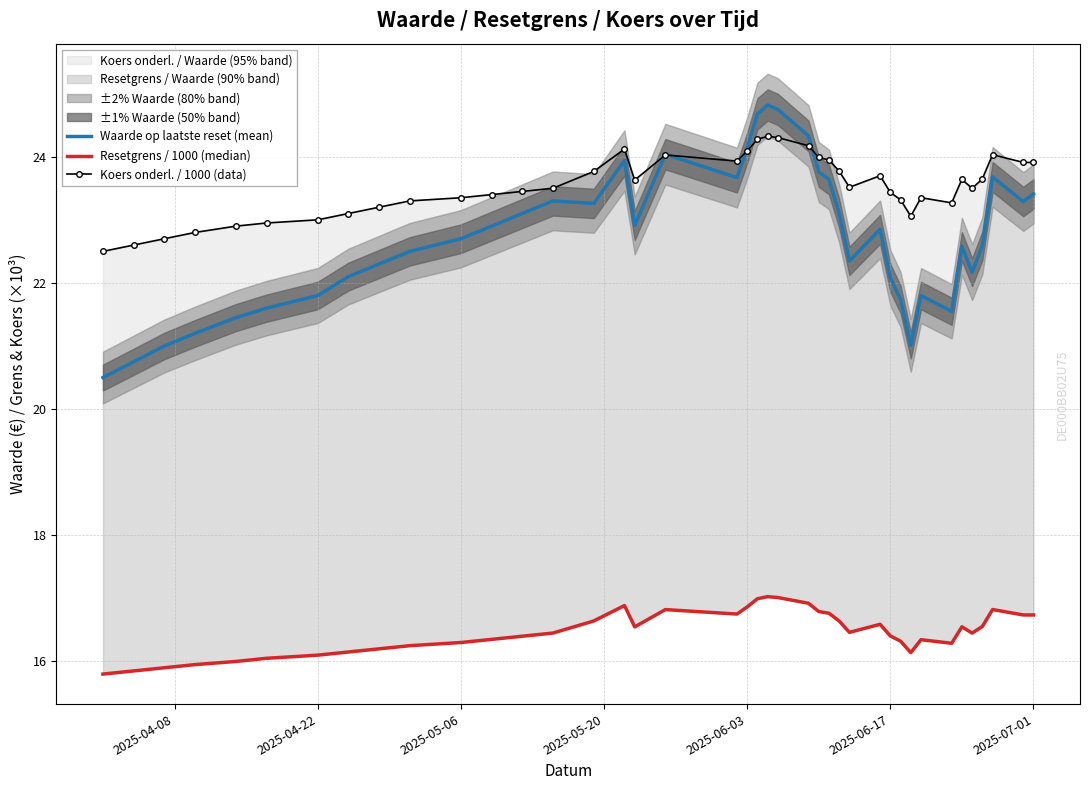

What is the sum of all Waarde op laatste reset (mean) values?

909.3